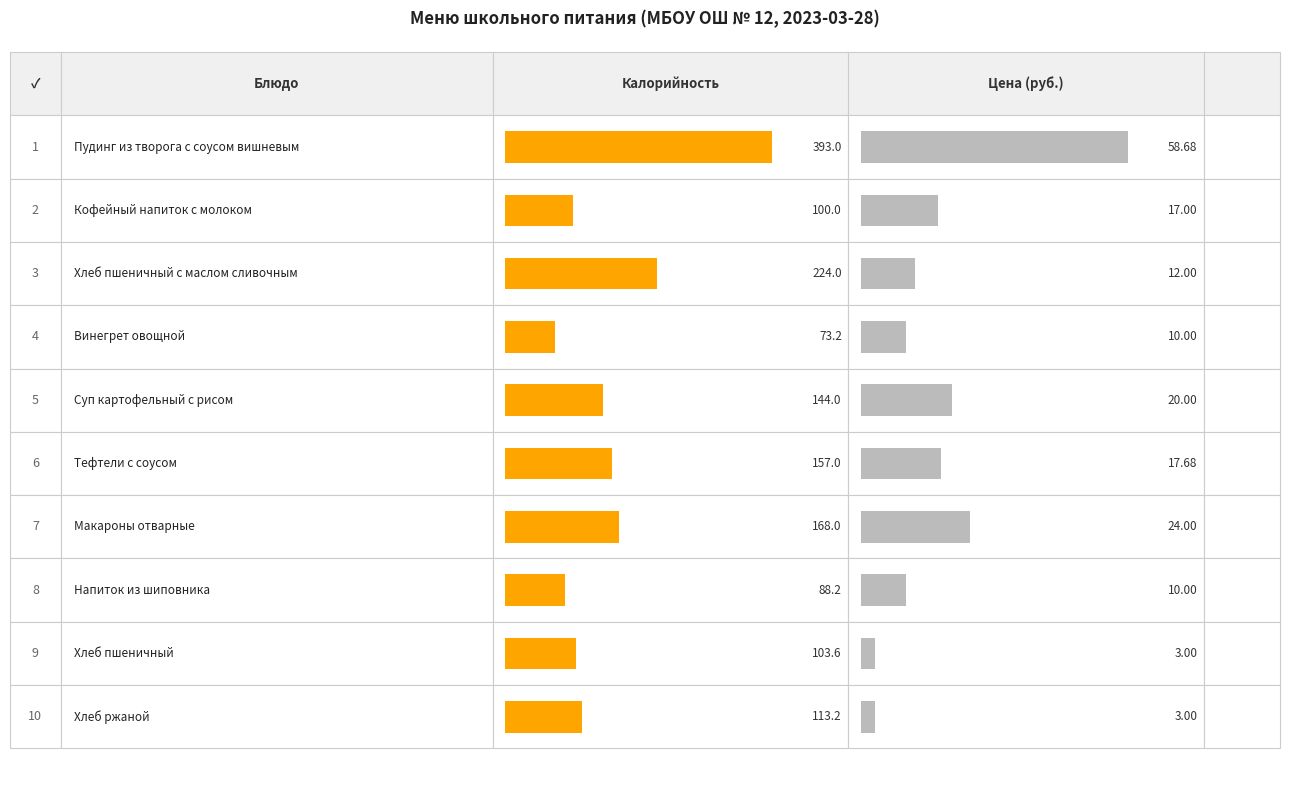

At how many categories does at least one series exceed 85?

9